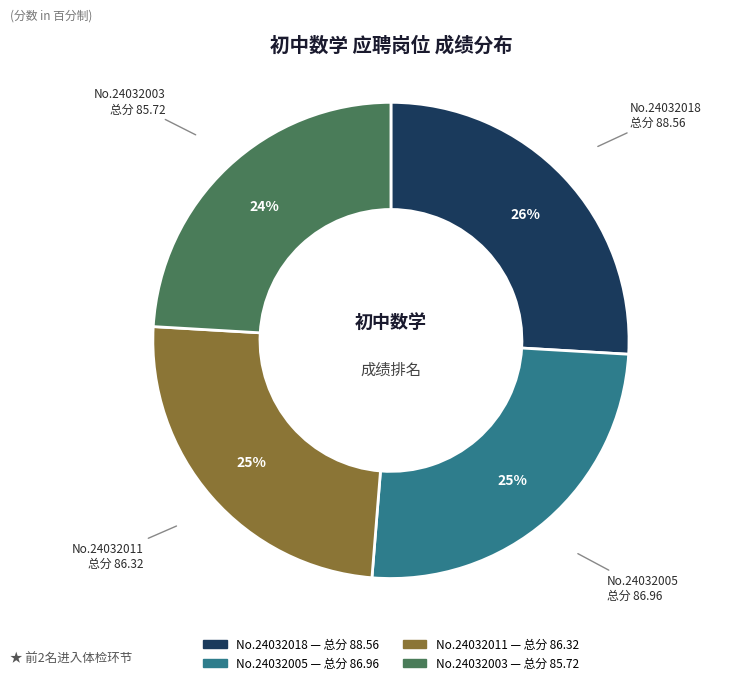

How many slices are in this pie chart?

4